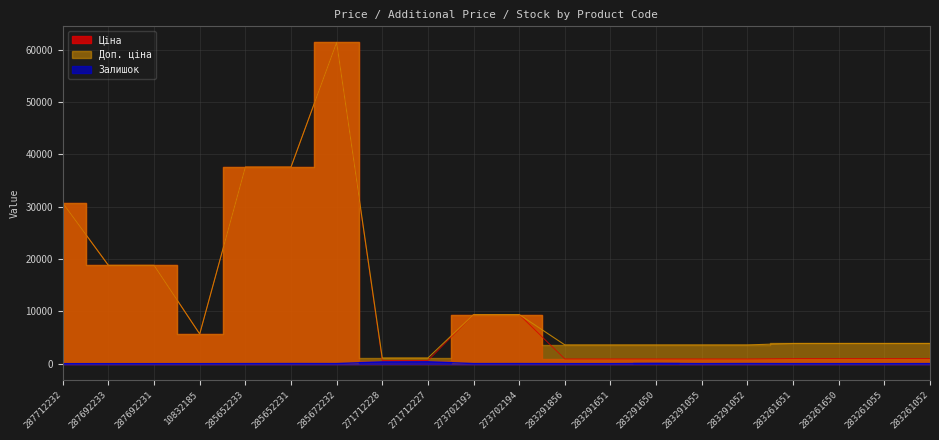

How many lines are shown in the chart?

3